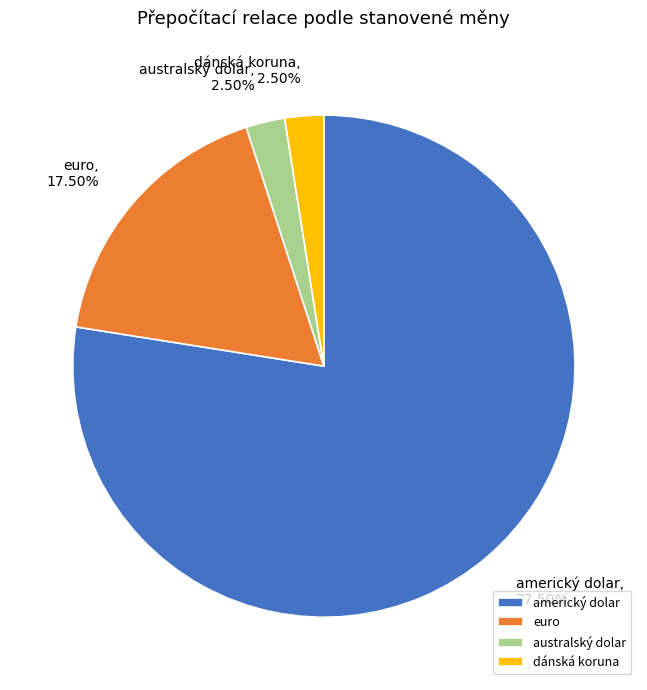

To the nearest percent, what is the average slice percentage?

25%